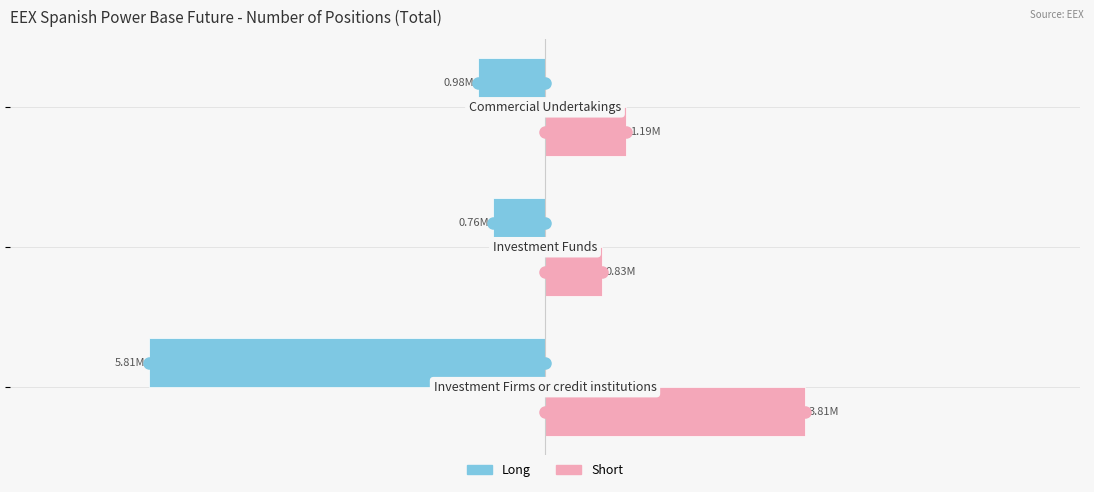

What is the average value of the Short series?

1943351